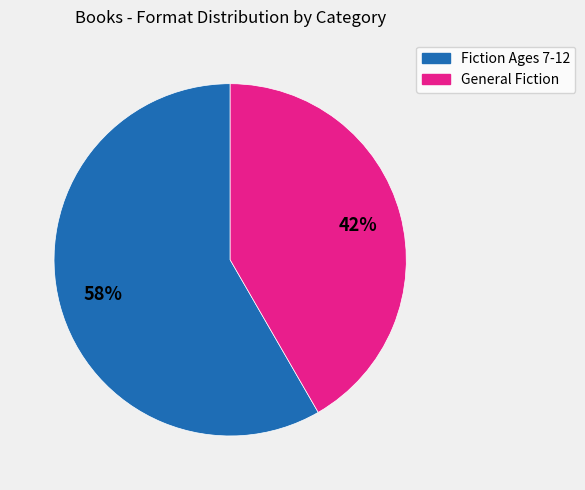

Is there any slice that represents more than half of the pie?

Yes